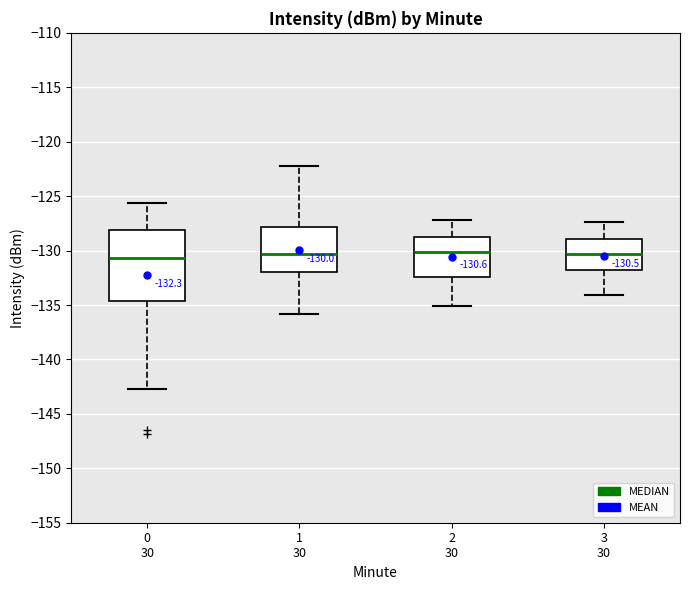

Comparing the boxes themselves (not the whiskers), which one is the tallest?

0 30